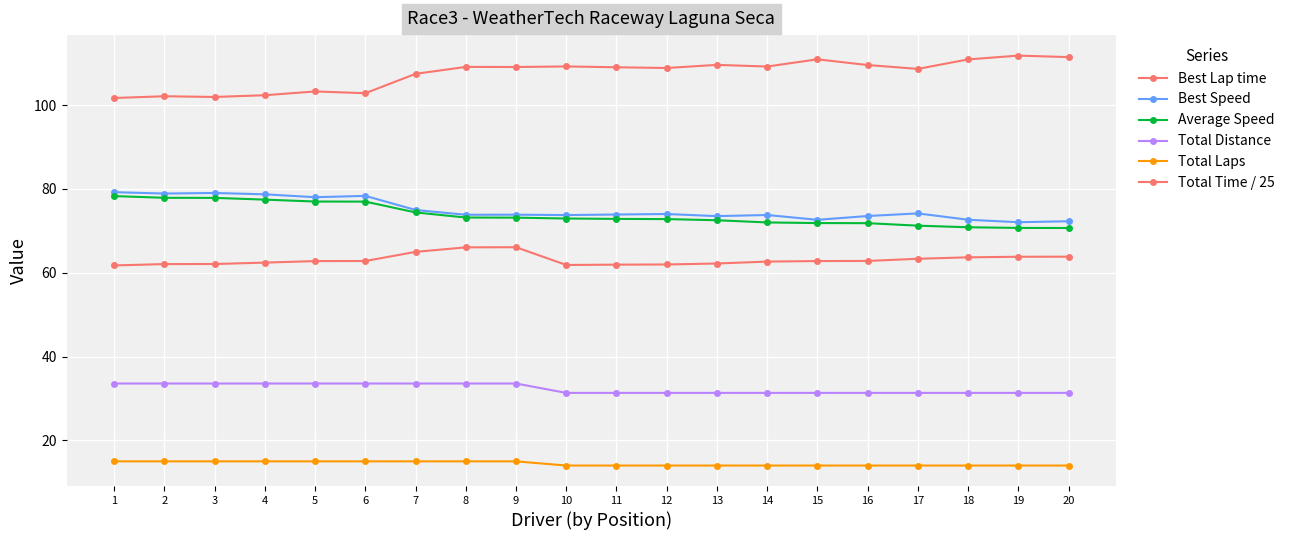

At which category does the chart reach its minimum across all series?

10